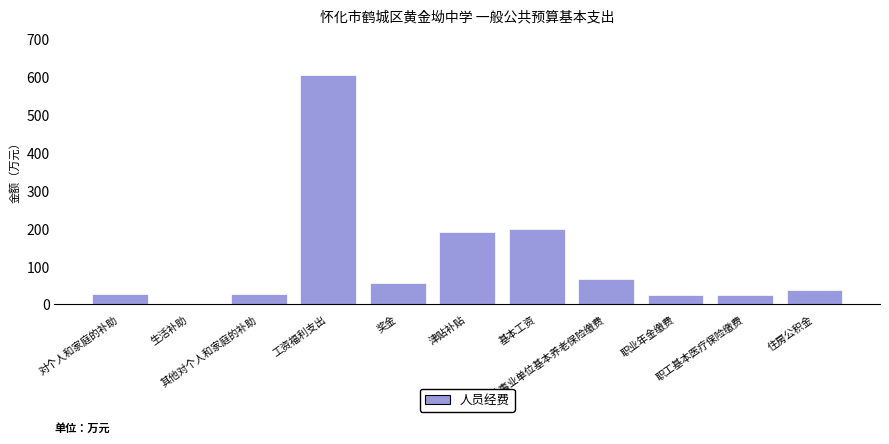

Where does the data first go above 38?

工资福利支出